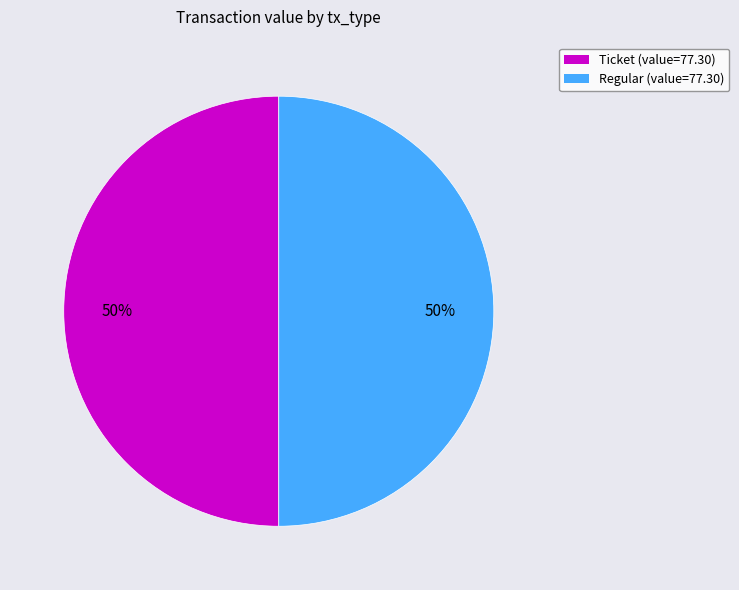

To the nearest percent, what is the difference between the largest and smallest slice percentages?

0%